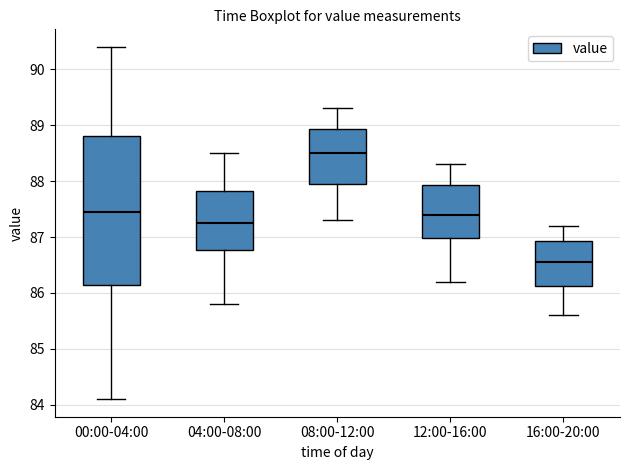

Reading left to right, transcribe this box plot: for each box, give where its median line is, the range the box spans, and where its two whiskers end, as read against the y-axis. The values are not printed on the chart, so give them approximately, as read against the axis.

00:00-04:00: median 87.5, box 86.2 to 88.8, whiskers 84.1 to 90.4
04:00-08:00: median 87.3, box 86.8 to 87.8, whiskers 85.8 to 88.5
08:00-12:00: median 88.5, box 88.0 to 88.9, whiskers 87.3 to 89.3
12:00-16:00: median 87.4, box 87.0 to 87.9, whiskers 86.2 to 88.3
16:00-20:00: median 86.6, box 86.1 to 86.9, whiskers 85.6 to 87.2